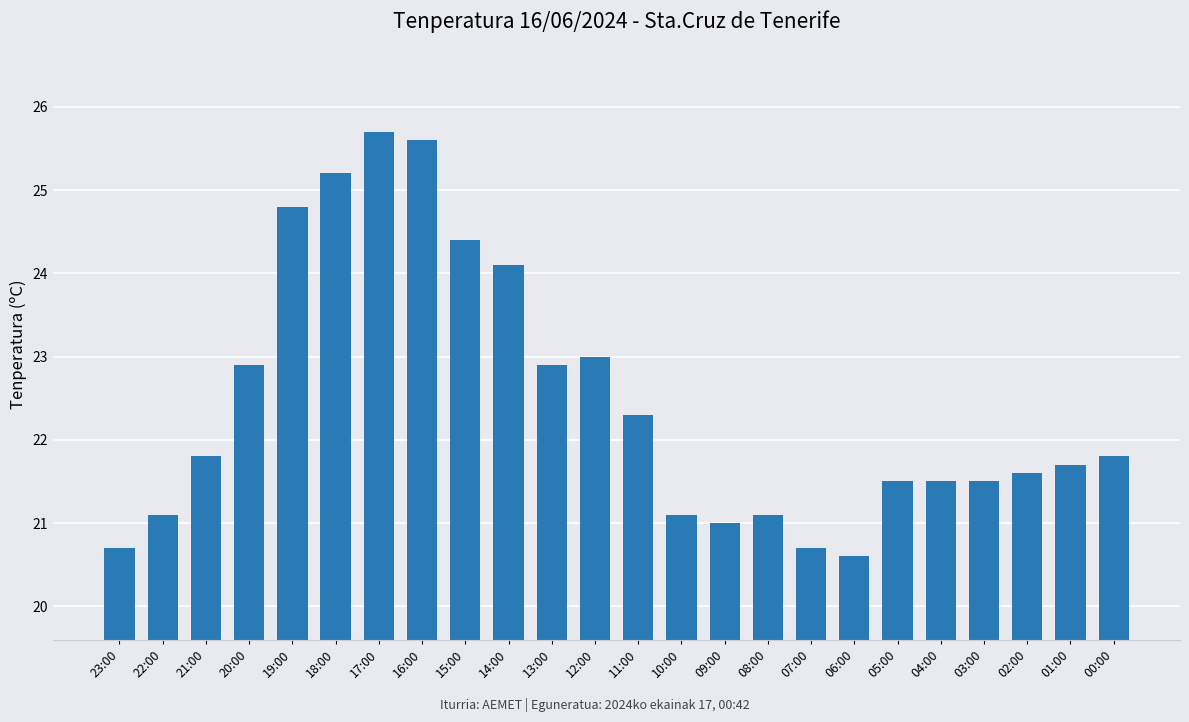

The value at 11:00 is 22.3. True or false?

True